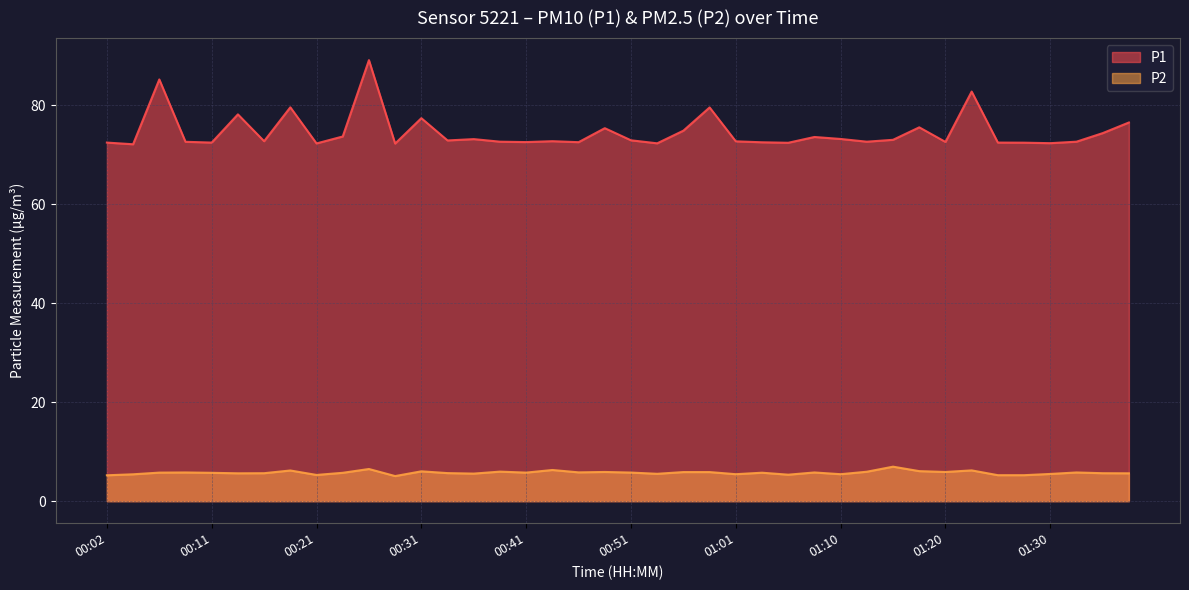

Is it true that P2 equals 10.1 at 01:03?

False